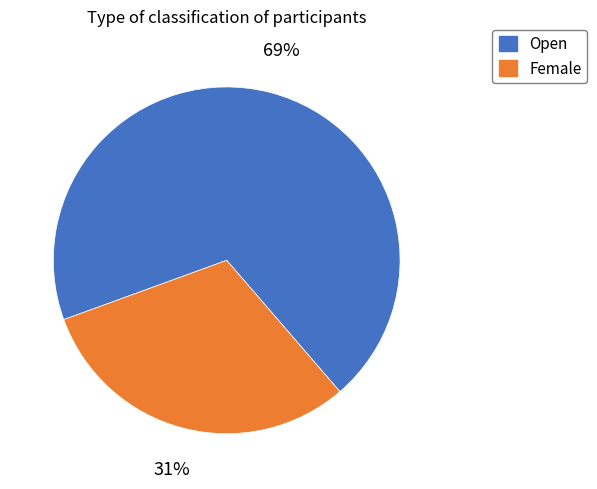

To the nearest percent, what is the difference between the largest and smallest slice percentages?

38%